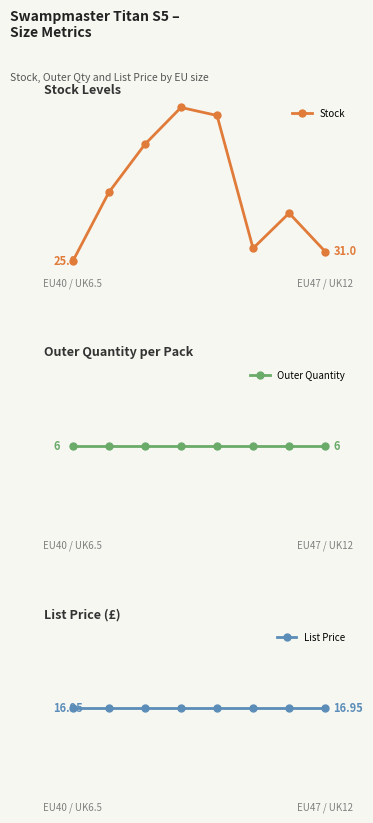

Rank the categories by List Price value from highest to lowest.

EU40 / UK6.5, EU47 / UK12, 2, 3, 4, 5, 6, 7